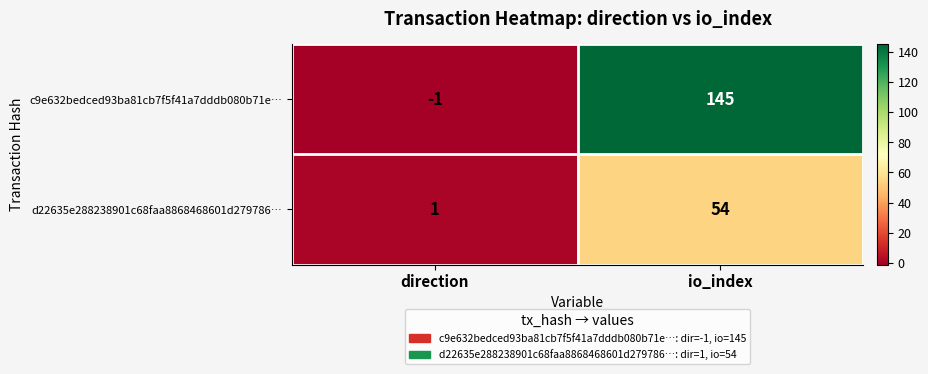

Rank the series at io_index from highest to lowest value.

c9e632bedced93ba81cb7f5f41a7dddb080b71e…, d22635e288238901c68faa8868468601d279786…